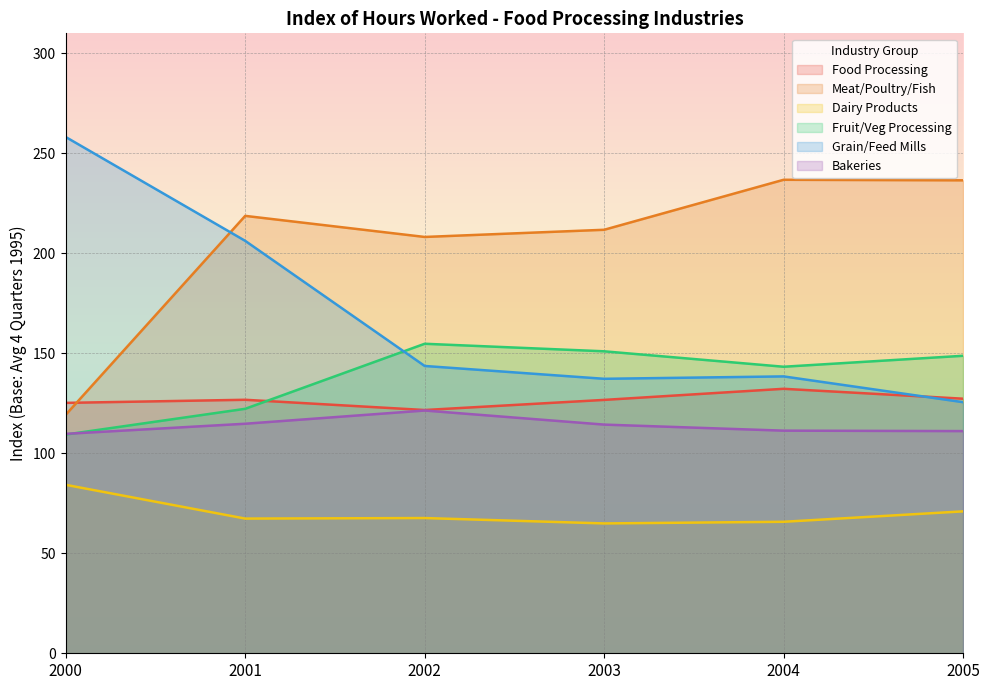

What is the sum of the Grain/Feed Mills values at 2002 and 2004?

282.1